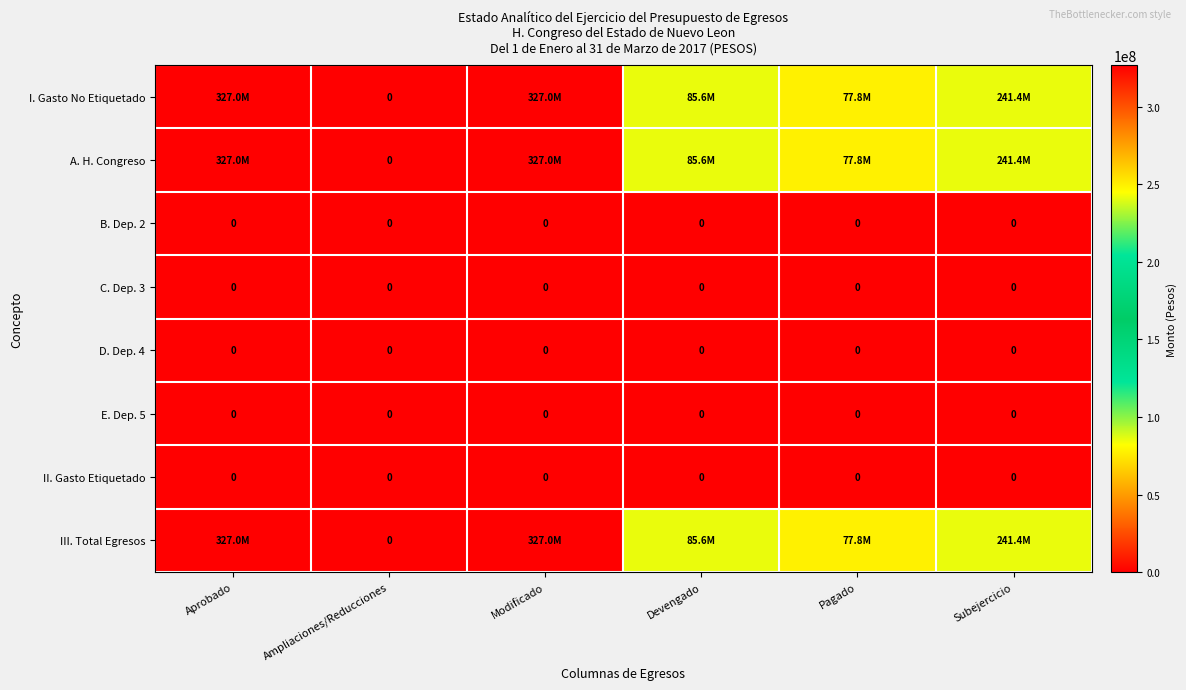

The B. Dep. 2 series shows 0 at Pagado. True or false?

True